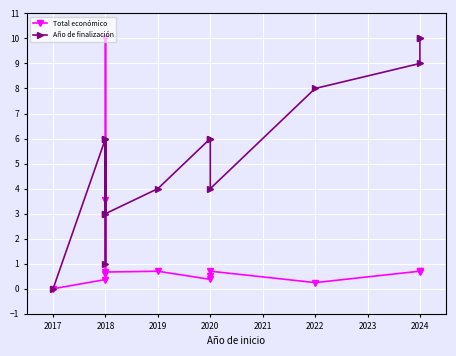

How many lines are shown in the chart?

2